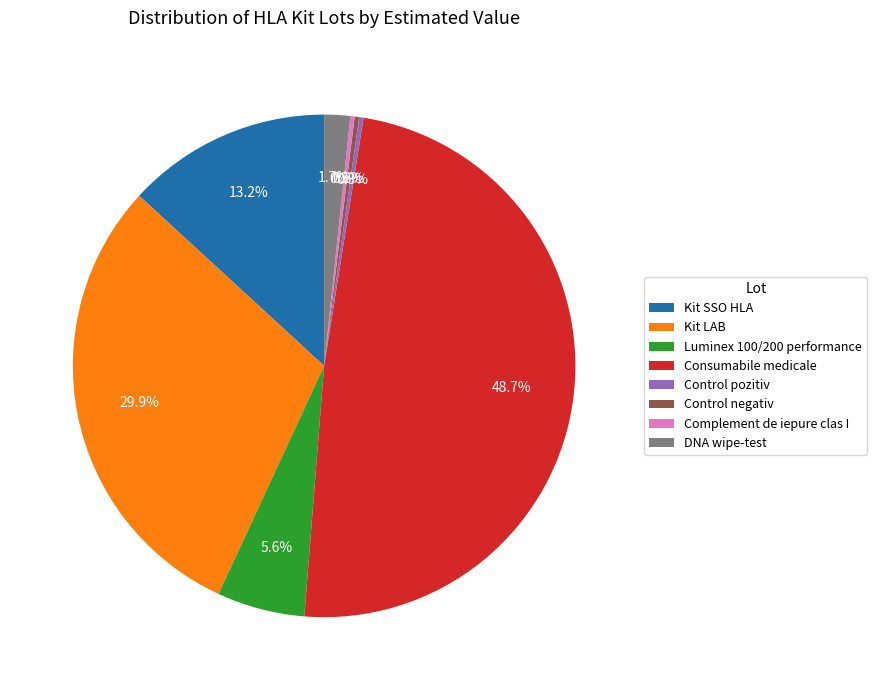

Which category has the biggest portion of the pie?

Consumabile medicale